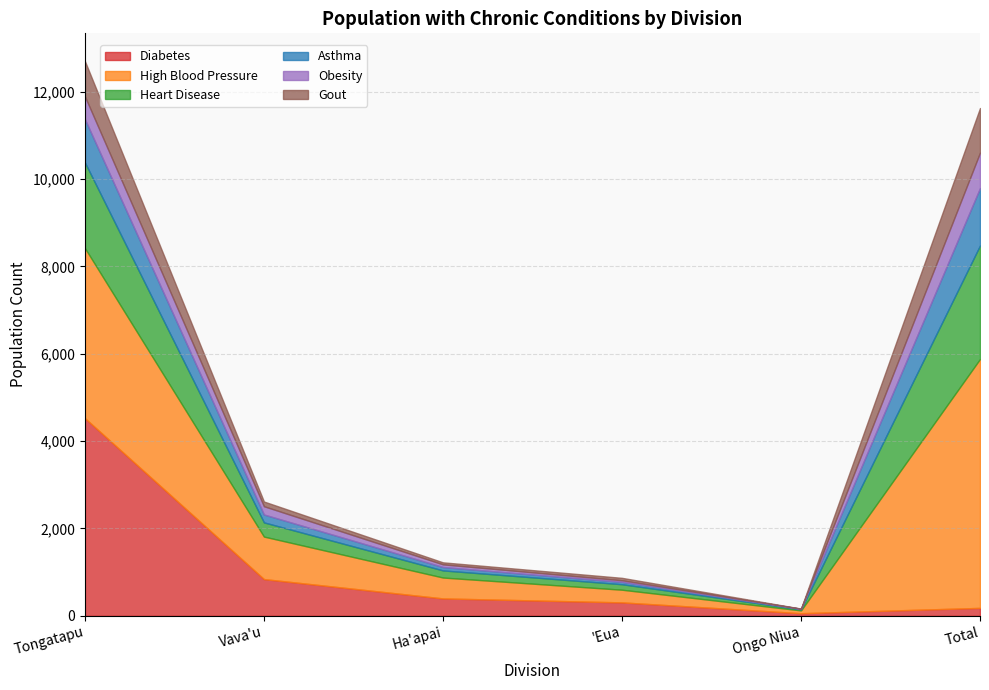

How many values in the High Blood Pressure series are below 973?

3